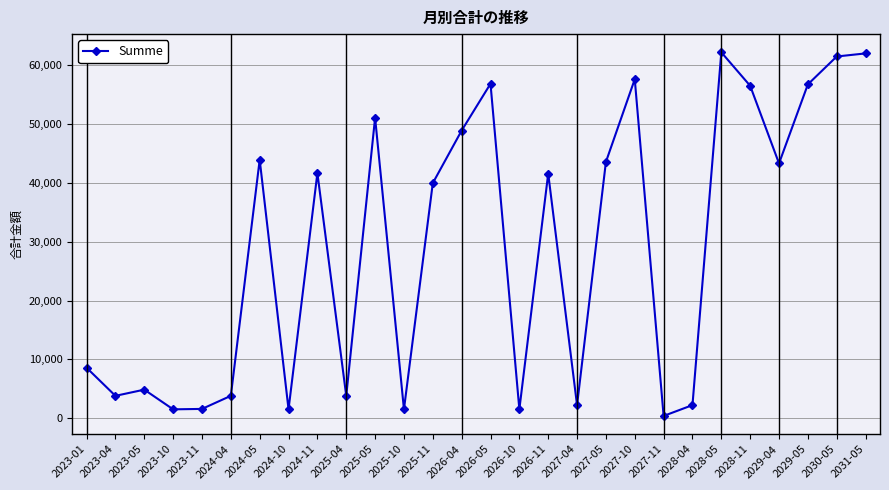

The value at 2026-04 is 48830.0. True or false?

True